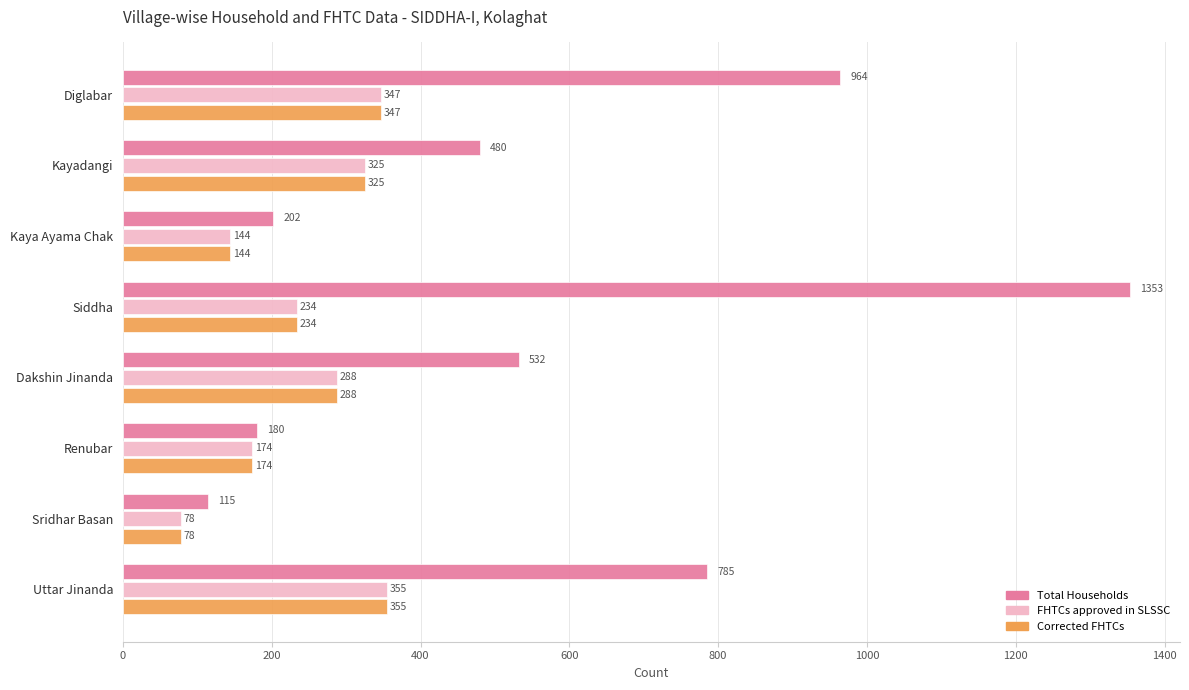

List the labels in order of FHTCs approved in SLSSC value, largest first.

Uttar Jinanda, Diglabar, Kayadangi, Dakshin Jinanda, Siddha, Renubar, Kaya Ayama Chak, Sridhar Basan